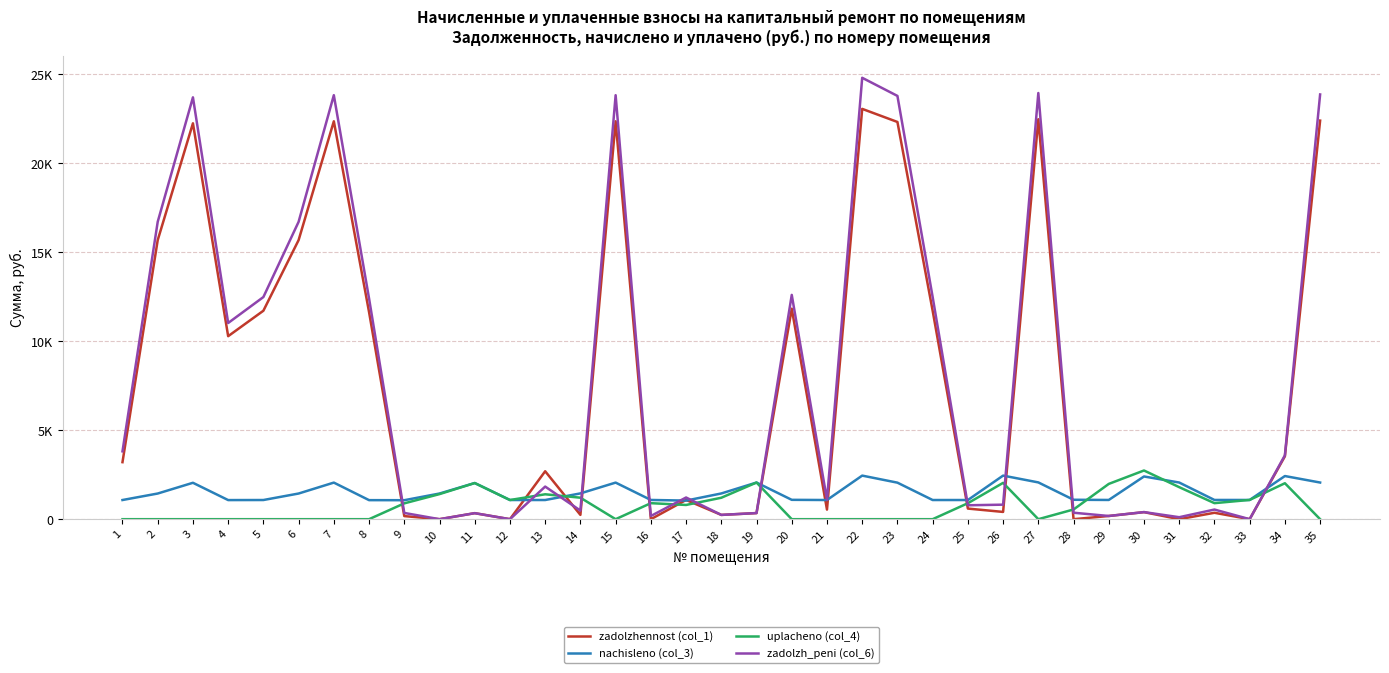

At which category does zadolzh_peni (col_6) reach its first local peak?

3